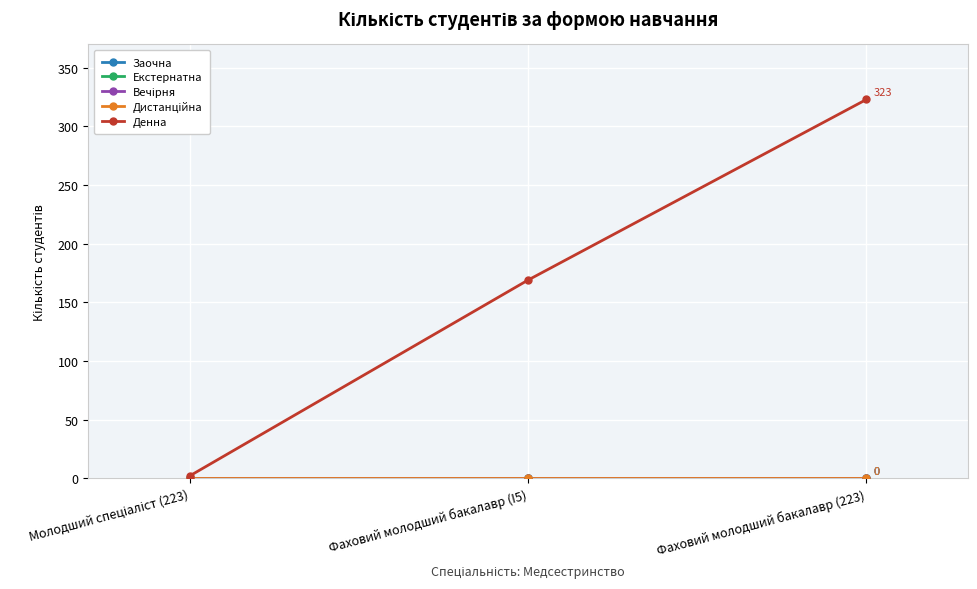

Rank the categories by Денна value from highest to lowest.

Фаховий молодший бакалавр (223), Фаховий молодший бакалавр (I5), Молодший спеціаліст (223)